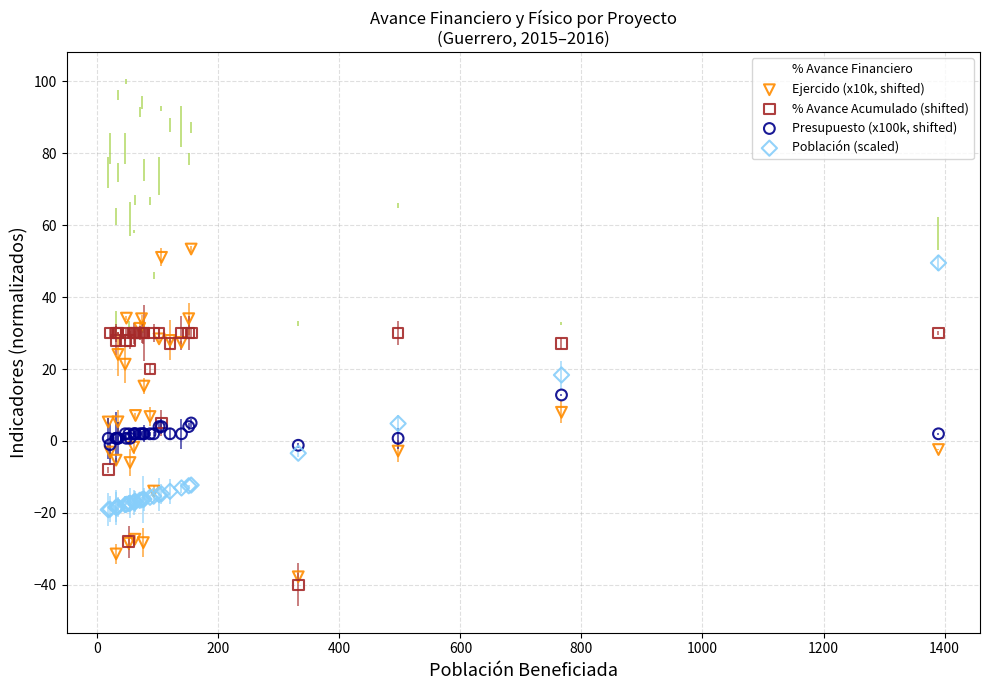

Which series has the largest Y range (max minus min)?

Ejercido (x10k, shifted)